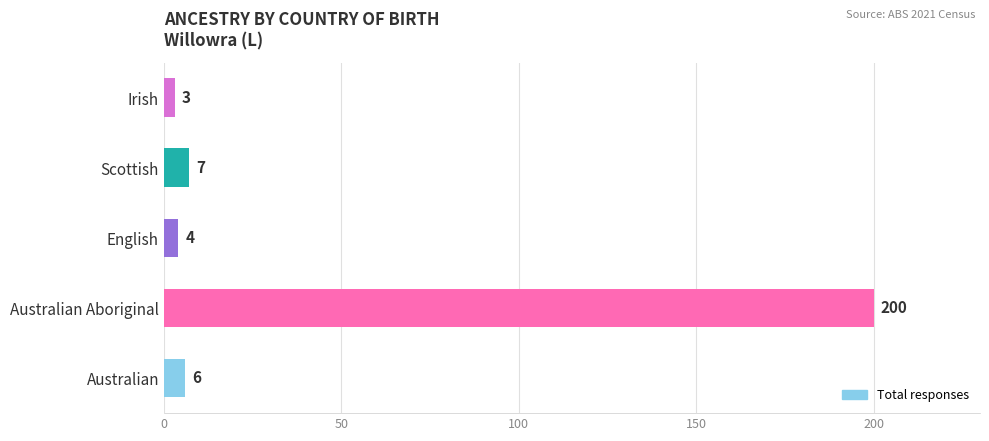

How many bars are there in total?

5